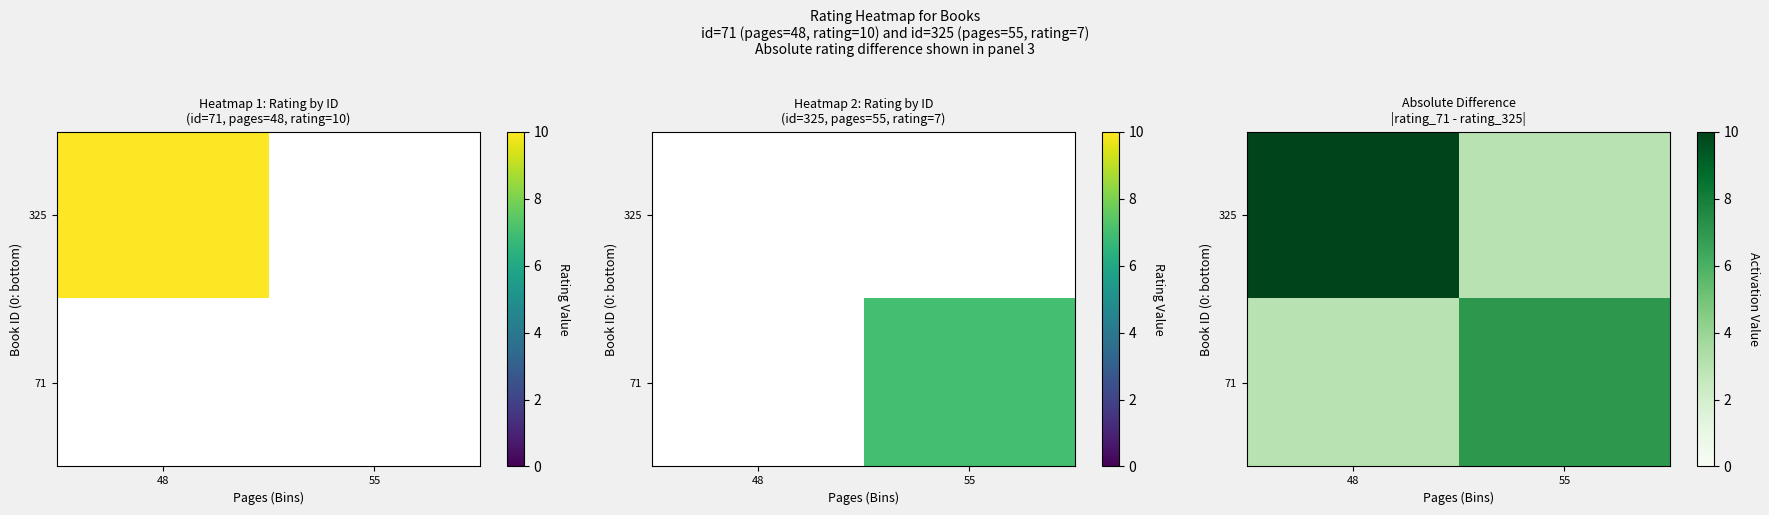

The value of 325 at 55 is 3. True or false?

True